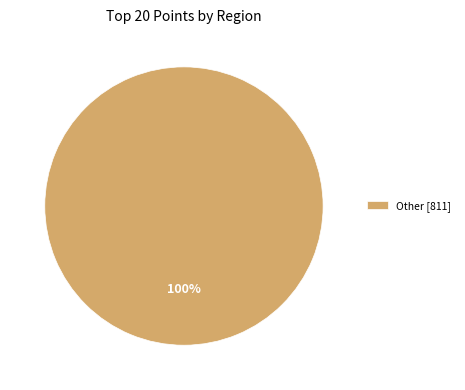

To the nearest percent, what portion does Other [811] represent?

100%